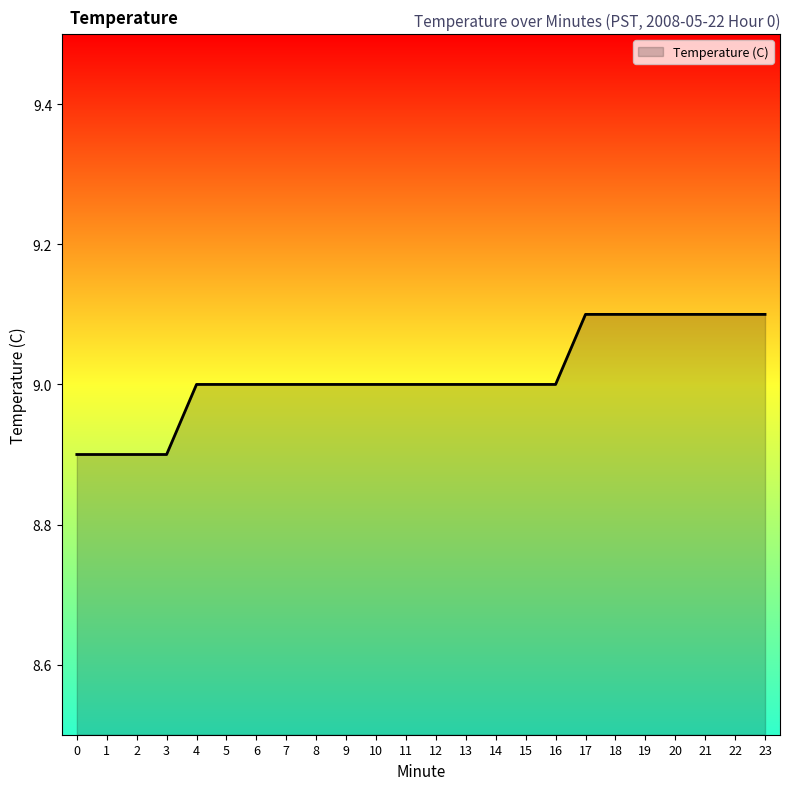

Is it true that the value at 23 is 15.3?

False